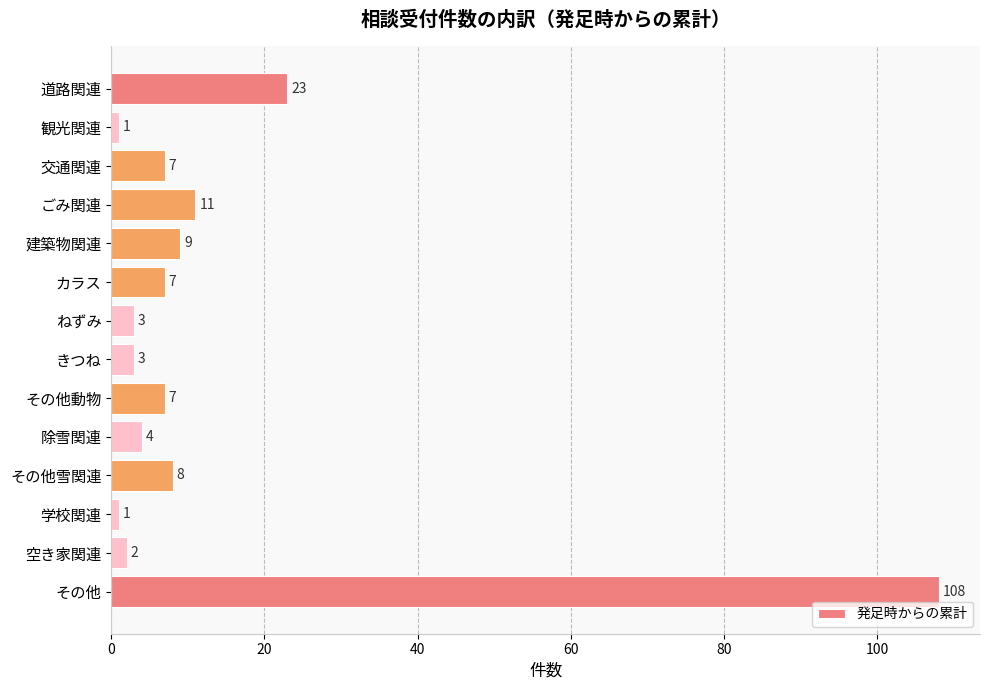

The chart shows a value of 9 at 建築物関連. True or false?

True